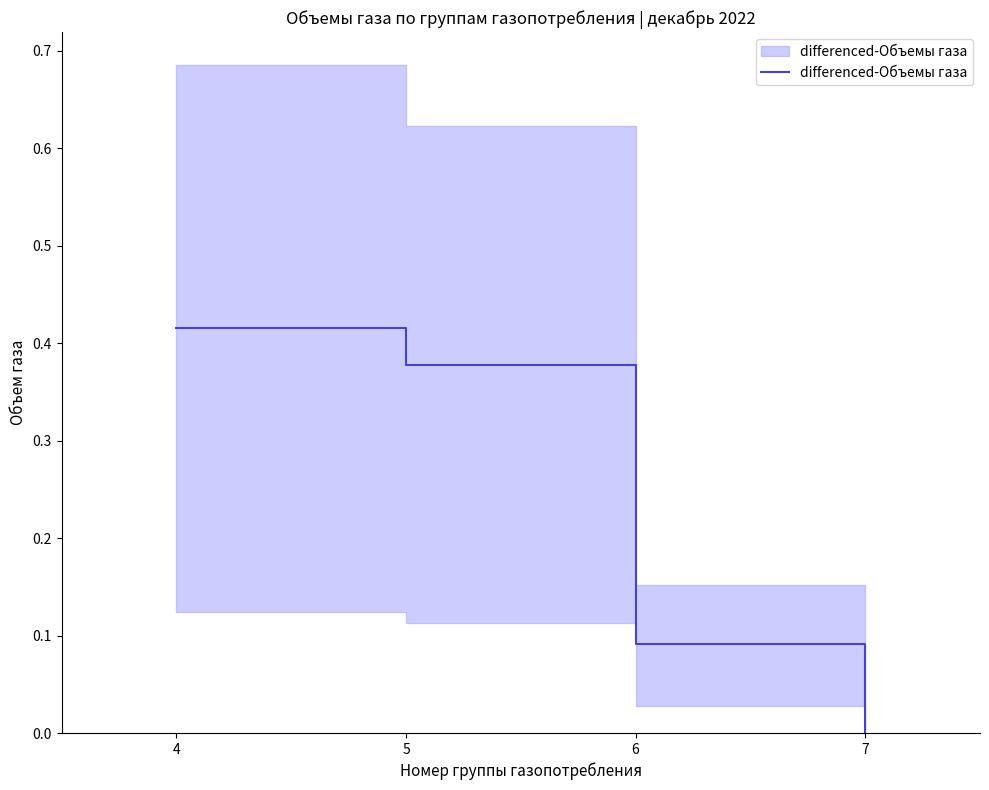

Is it true that the value at 5 is 0.4?

True